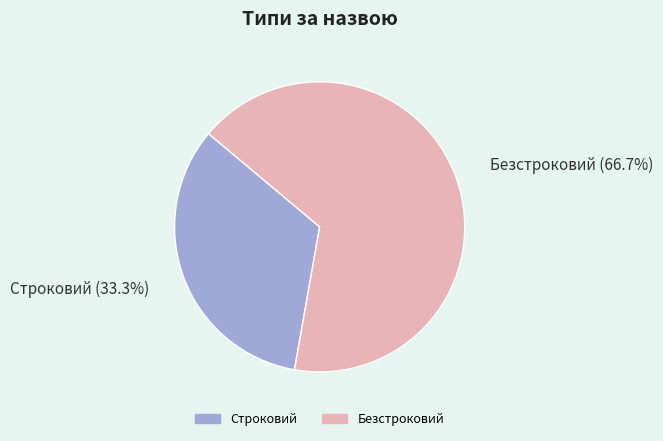

What percentage is NOT represented by Строковий?

66.7%